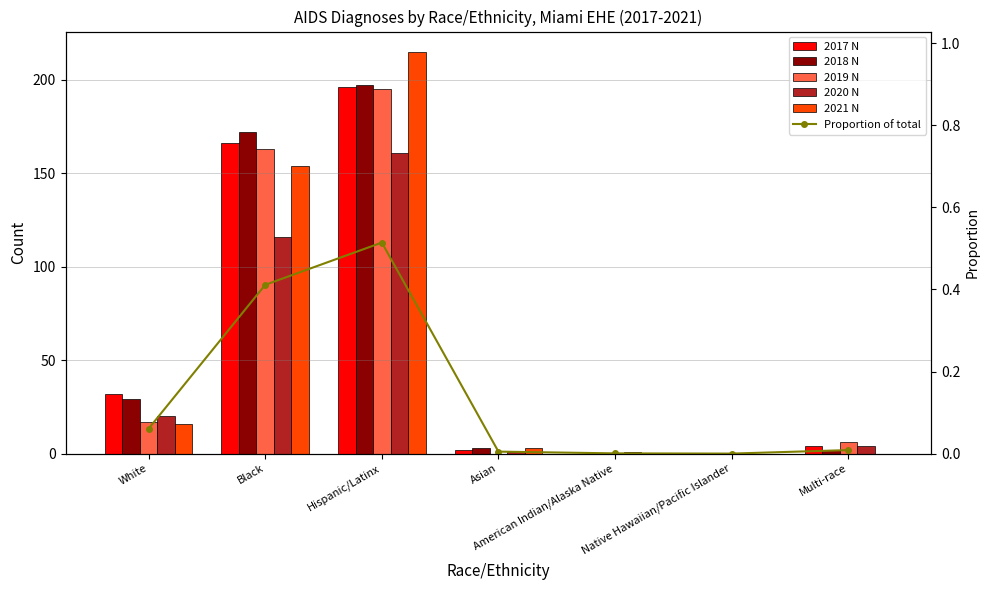

What is the label of the 4th bar from the left?

Asian